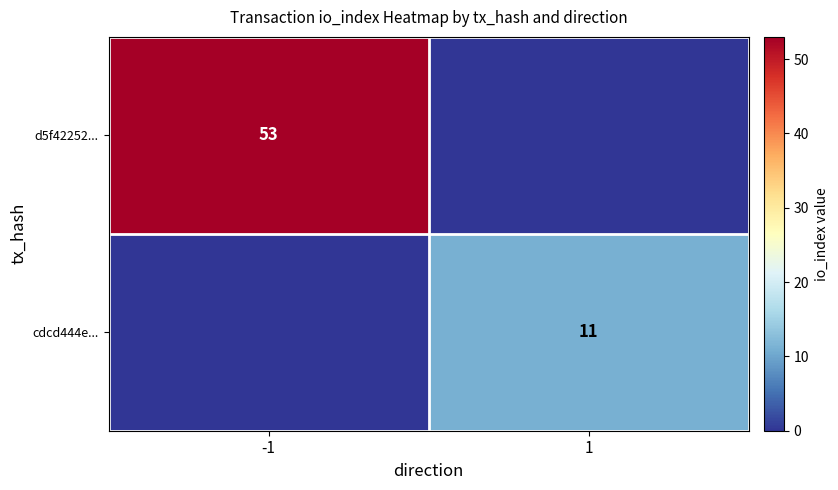

The value of d5f42252... at -1 is 53. True or false?

True